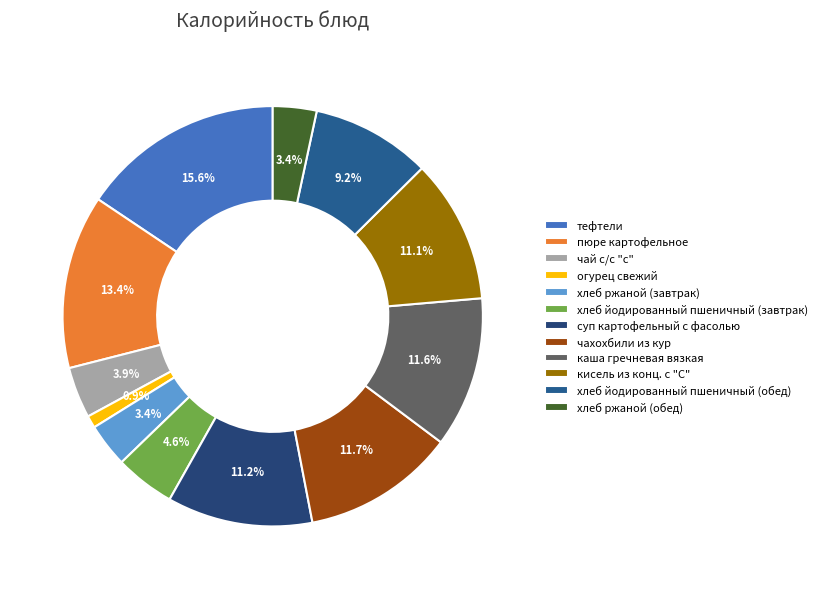

To the nearest percent, what is the combined percentage of чахохбили из кур and хлеб йодированный пшеничный (завтрак)?

16%